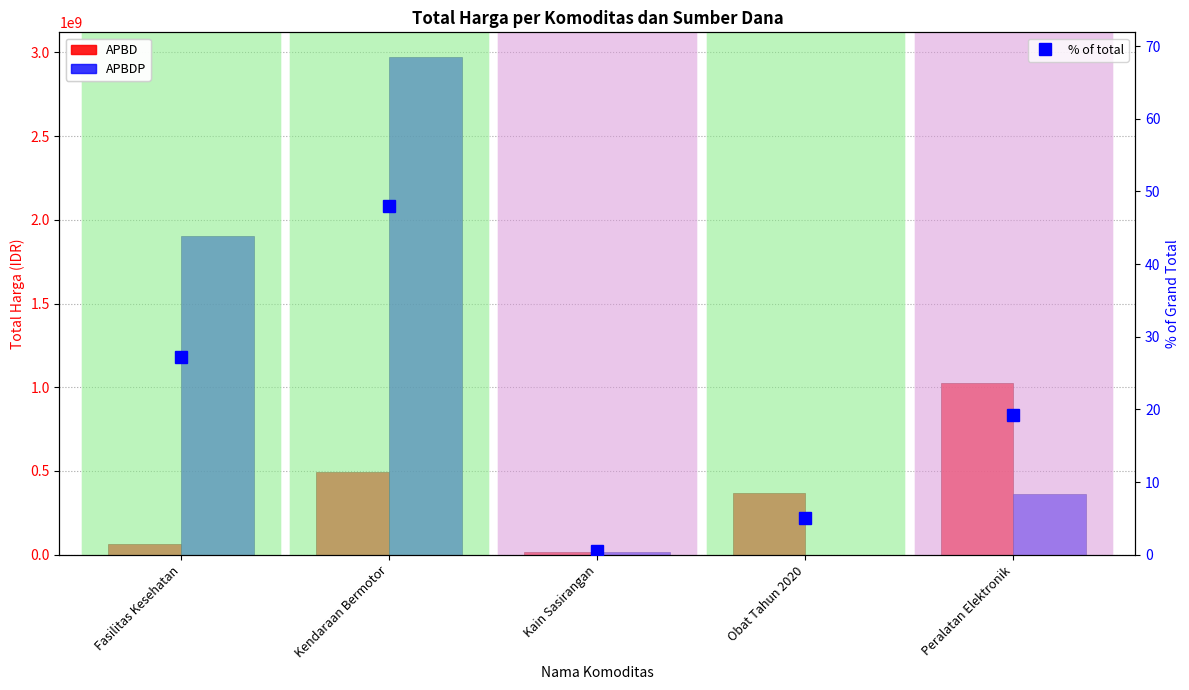

Reading right to left, extract all data points from this chart.

APBD: Peralatan Elektronik=1023239000.0	Obat Tahun 2020=368566110.0	Kain Sasirangan=18900000.0	Kendaraan Bermotor=493000000.0	Fasilitas Kesehatan=66441200.0
APBDP: Peralatan Elektronik=362303800.0	Obat Tahun 2020=0.0	Kain Sasirangan=19175000.0	Kendaraan Bermotor=2970562000.0	Fasilitas Kesehatan=1903467900.0
% of total: Peralatan Elektronik=19.2	Obat Tahun 2020=5.1	Kain Sasirangan=0.5	Kendaraan Bermotor=47.9	Fasilitas Kesehatan=27.3